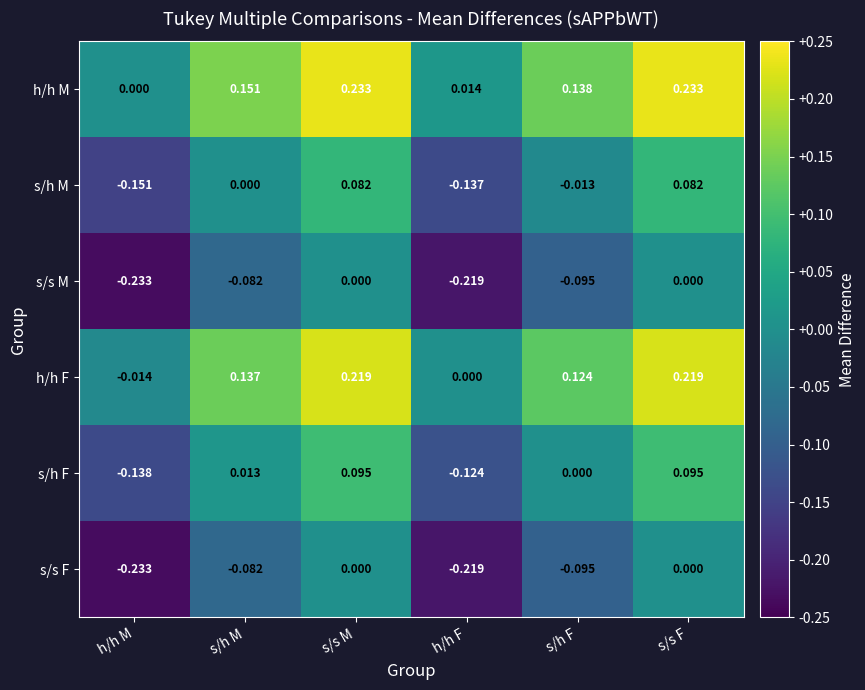

Where is h/h M nearest to the value 0?

h/h M